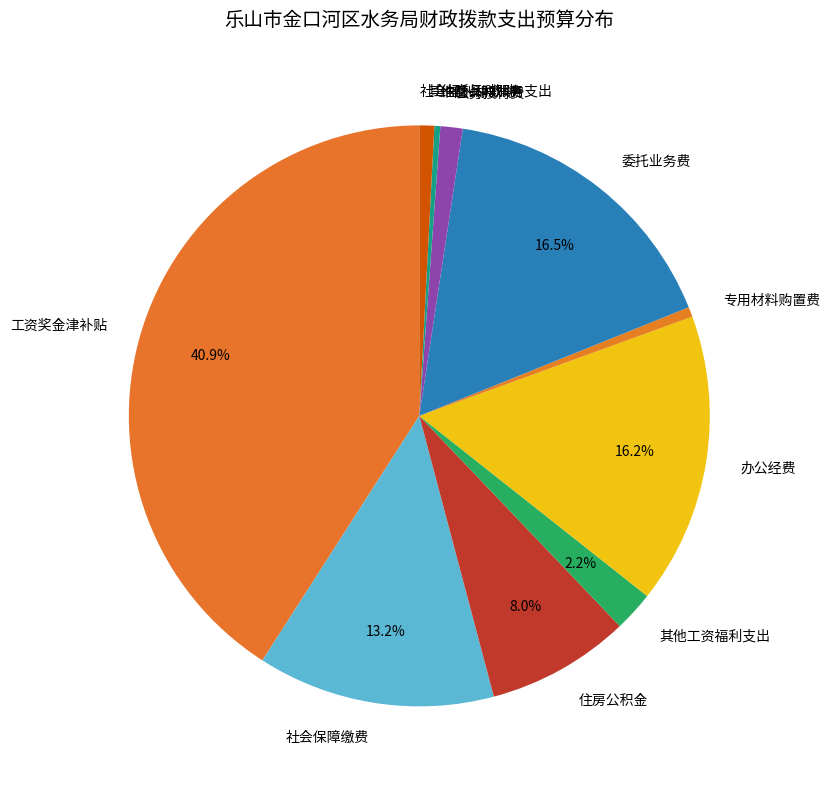

Which has a higher value, 工资奖金津补贴 or 其他商品和服务支出?

工资奖金津补贴